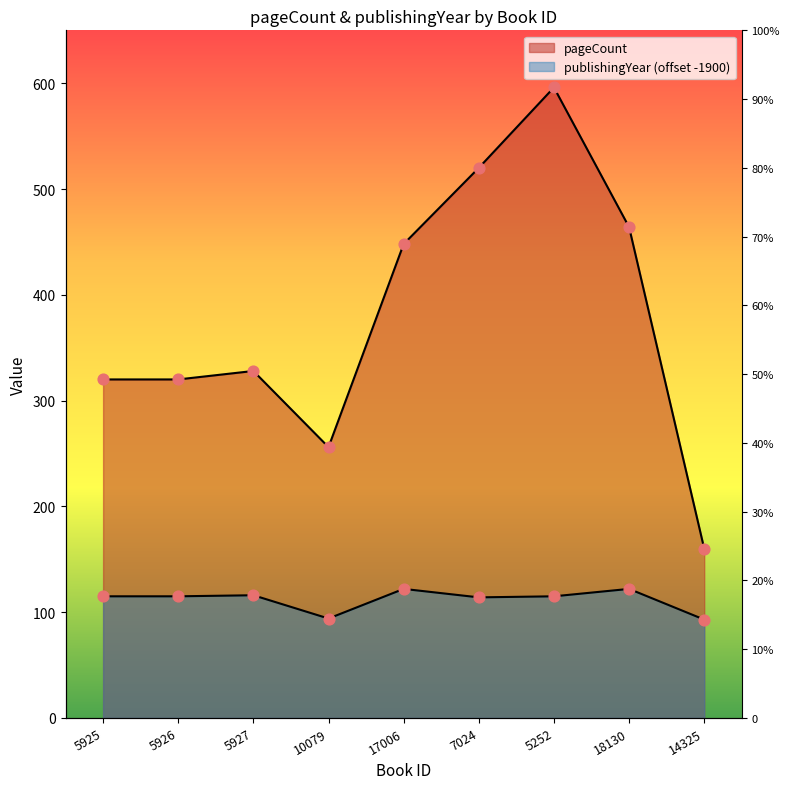

At how many categories does at least one series exceed 572?

1